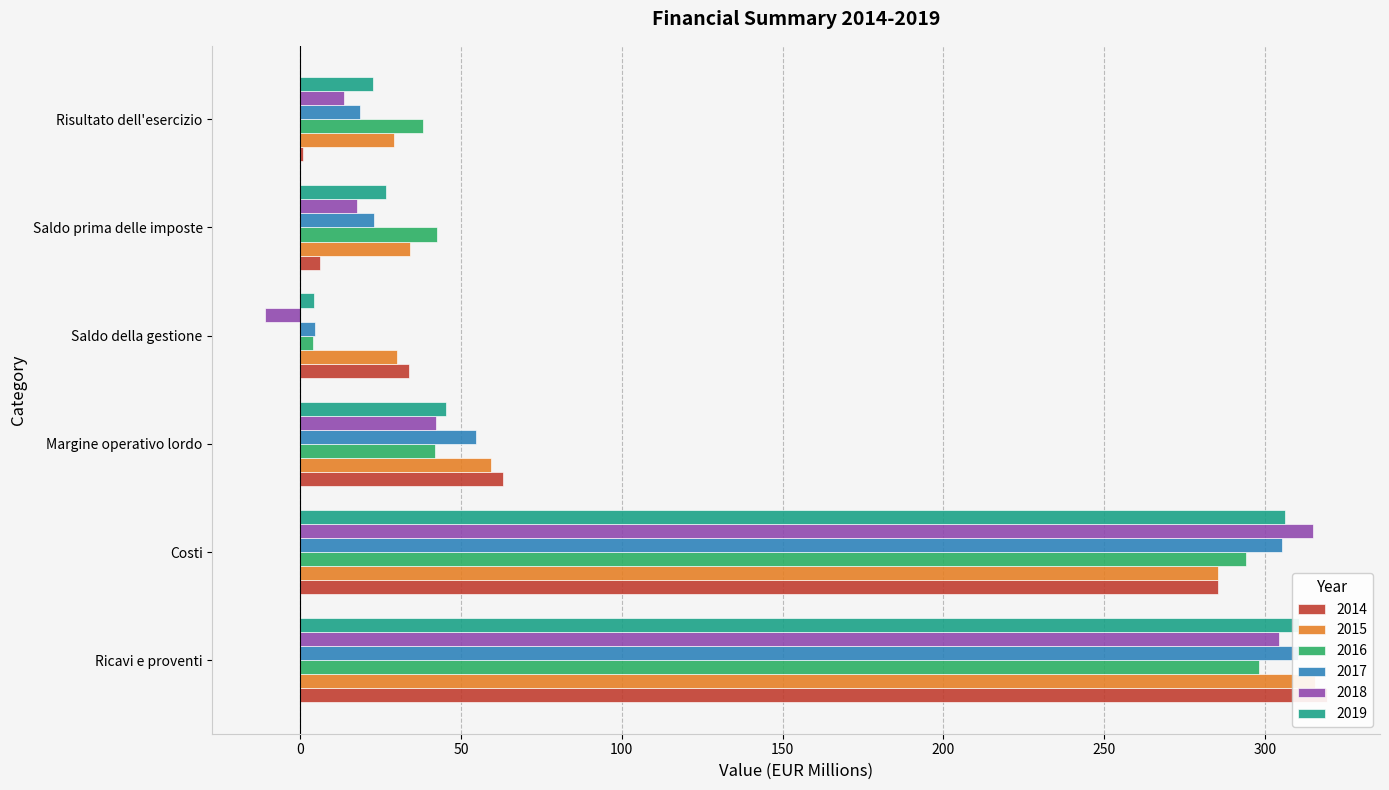

What is the difference between the 2016 values at Margine operativo lordo and Risultato dell'esercizio?

3.7